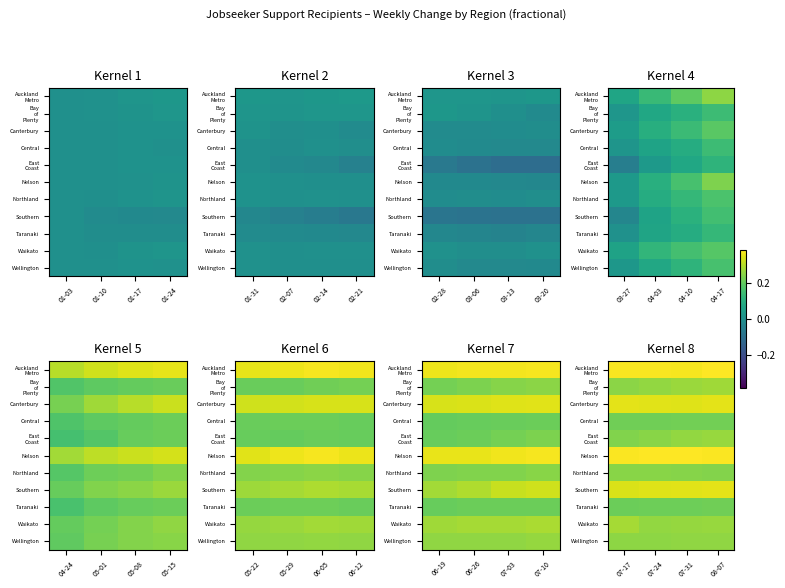

At which label is East Coast closest to 0?

07-17